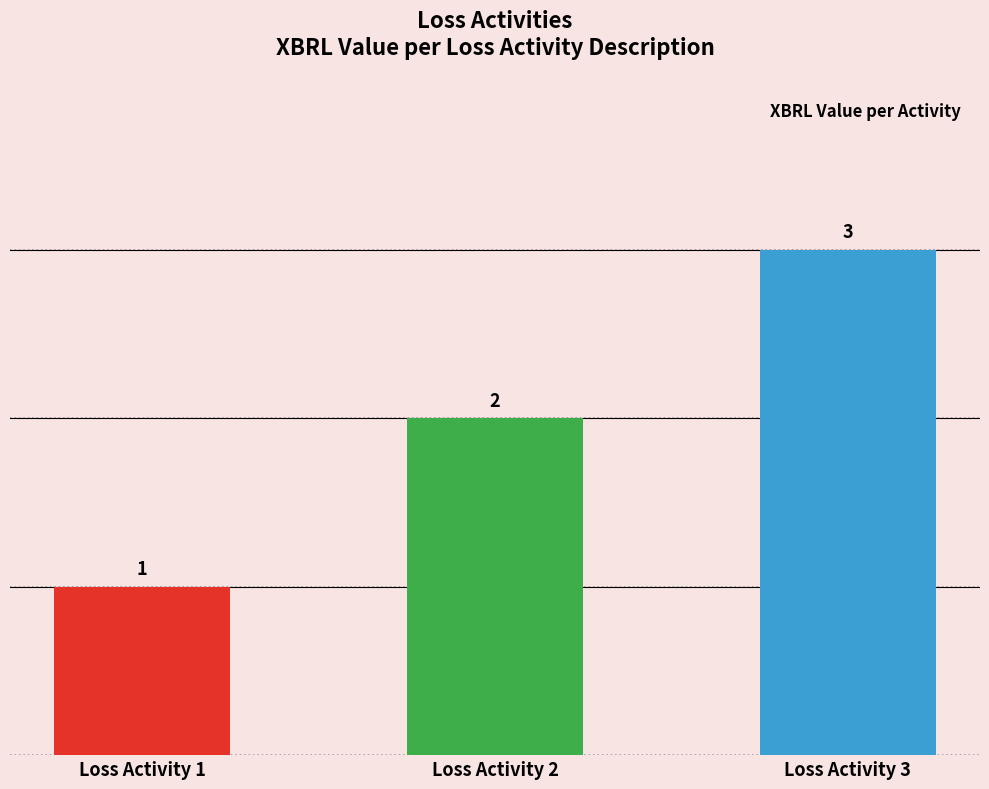

Count the number of data series in this chart.

1